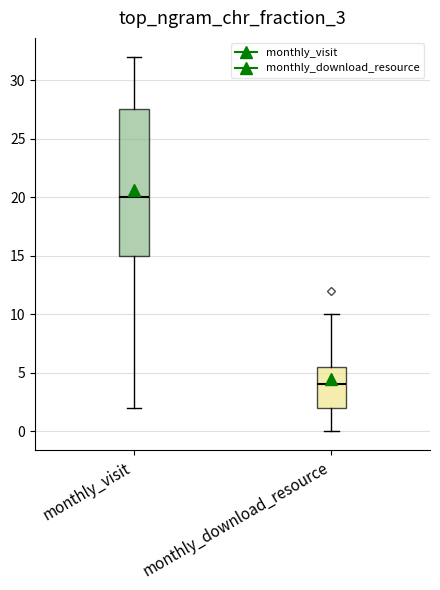

Reading left to right, transcribe this box plot: for each box, give where its median line is, the range the box spans, and where its two whiskers end, as read against the y-axis. The values are not printed on the chart, so give them approximately, as read against the axis.

monthly_visit: median 20.0, box 15.0 to 27.5, whiskers 2.0 to 32.0
monthly_download_resource: median 4.0, box 2.0 to 5.5, whiskers 0.0 to 10.0